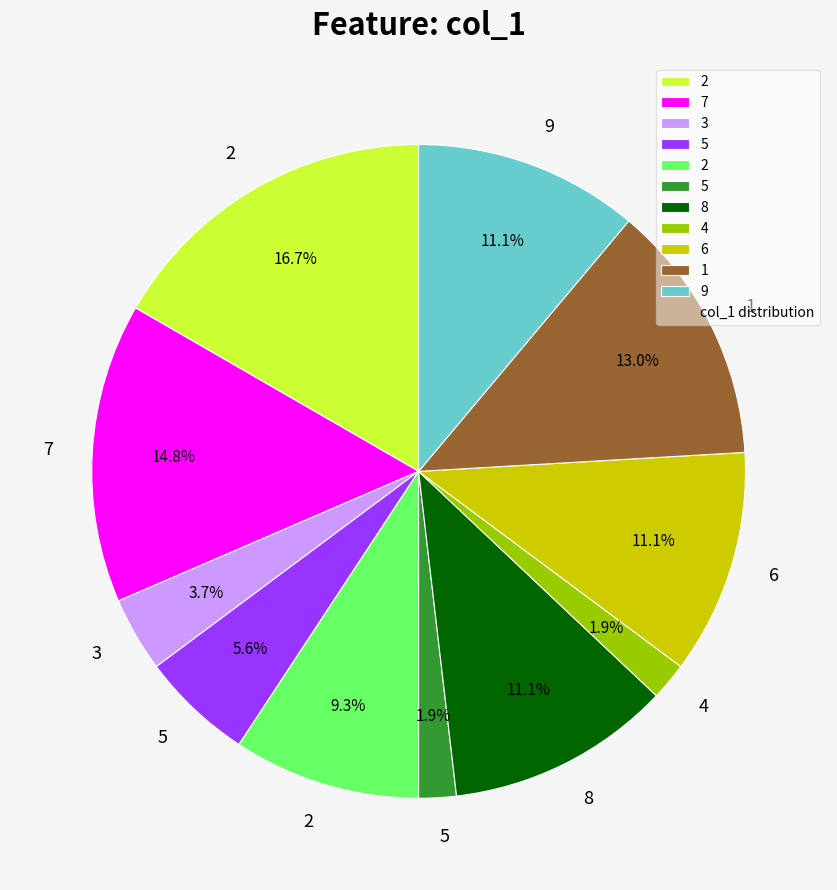

How many segments does this pie chart have?

11